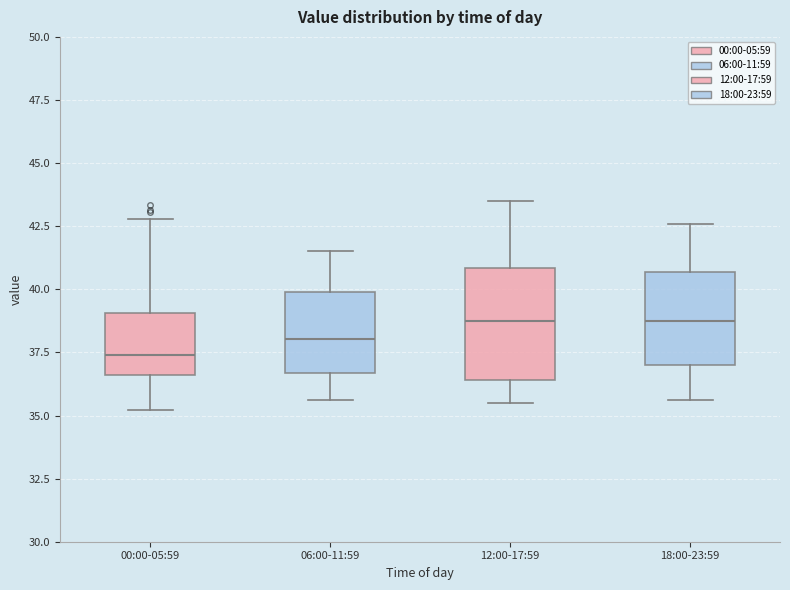

Which box is the tallest, from its lower edge to its upper edge?

12:00-17:59